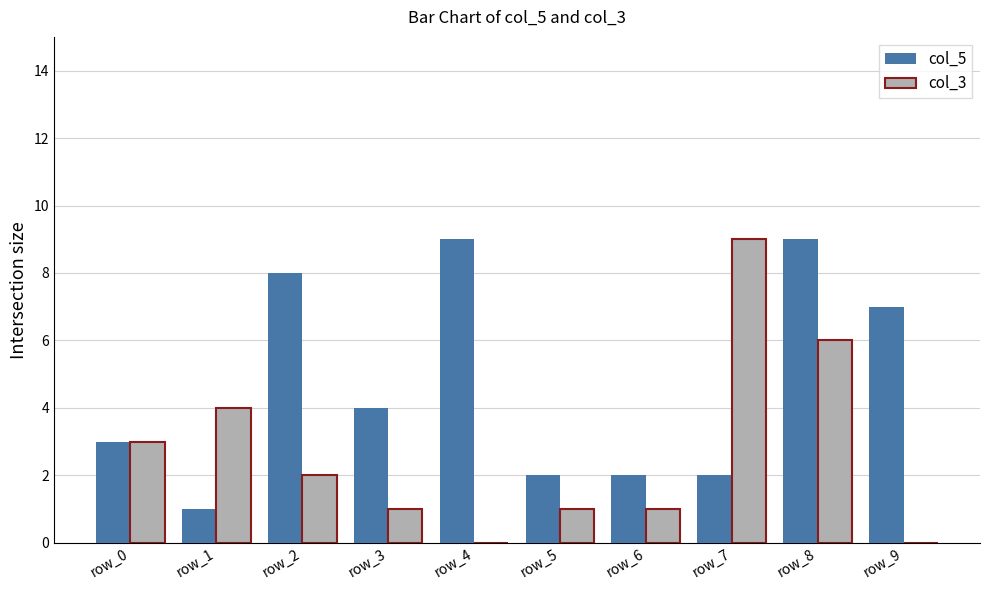

Between row_6 and row_8, which series saw the biggest shift?

col_5